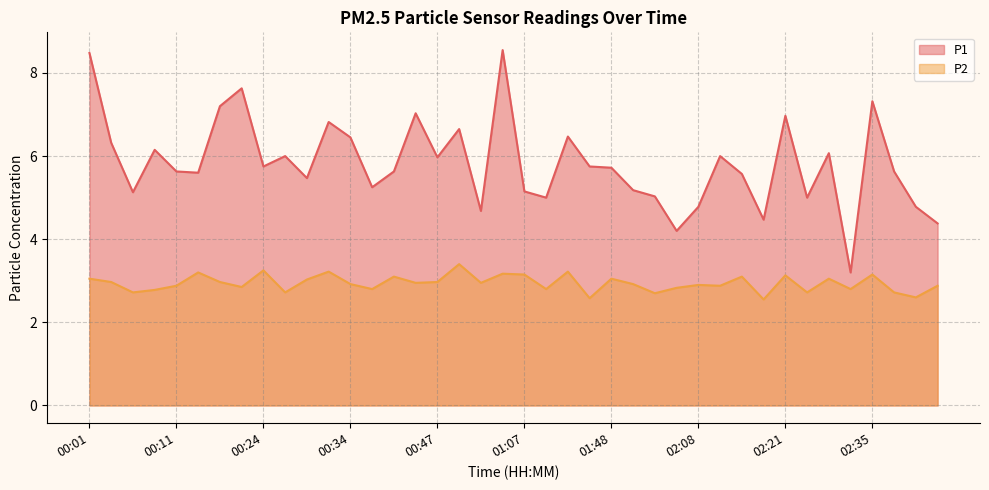

What are all the series names shown in the legend?

P1, P2